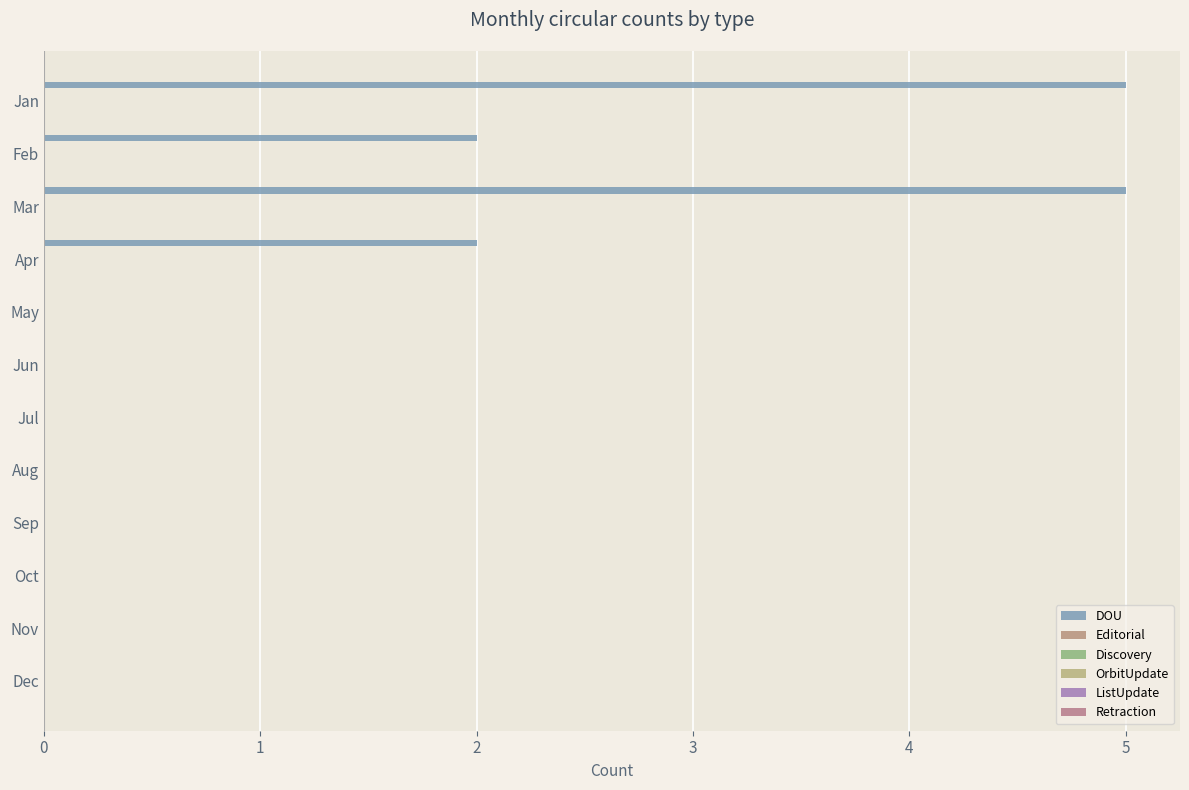

How many categories are shown in the chart?

12